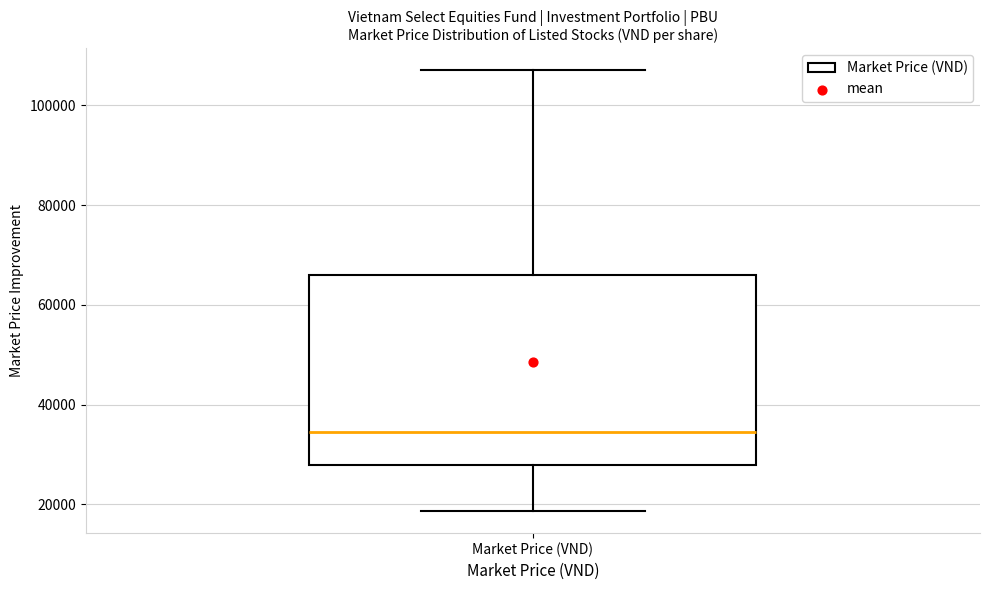

Where is the lower edge of the box for Market Price (VND) on the y-axis? The values are not printed on the chart, so give them approximately, as read against the axis.

28000